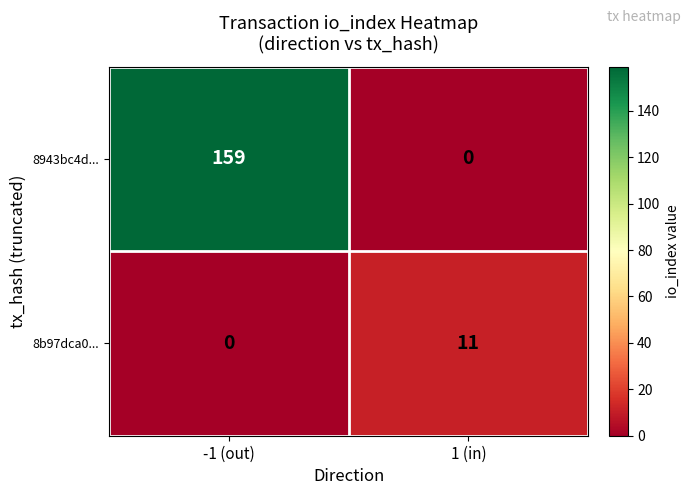

What is the difference between the maximum and minimum values in the 8b97dca0... series?

11